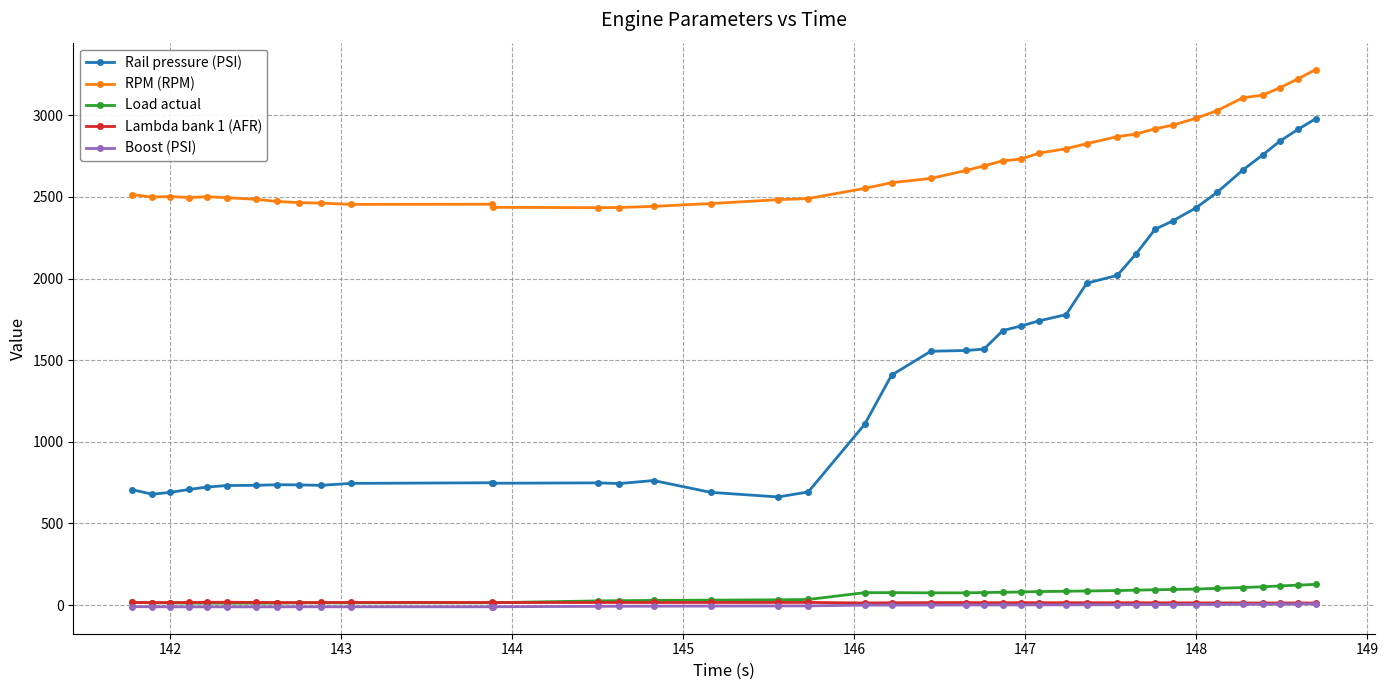

Which series has the widest spread of values?

Rail pressure (PSI)